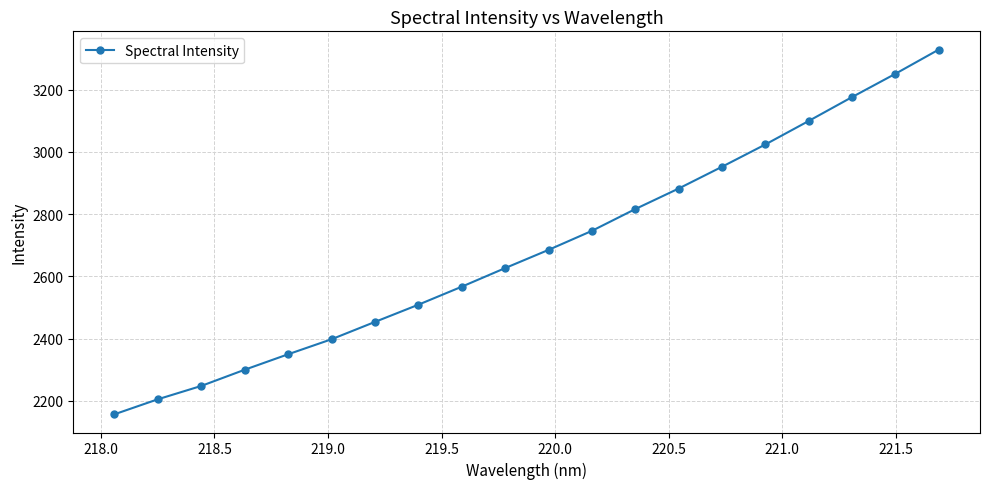

What is the sum of all values?

53776.0